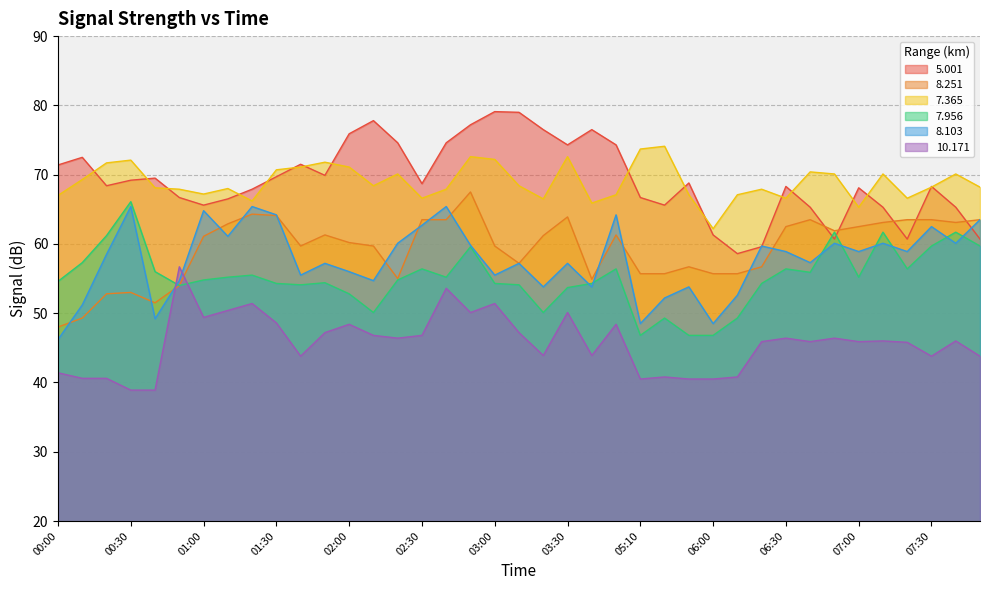

How many lines are shown in the chart?

6